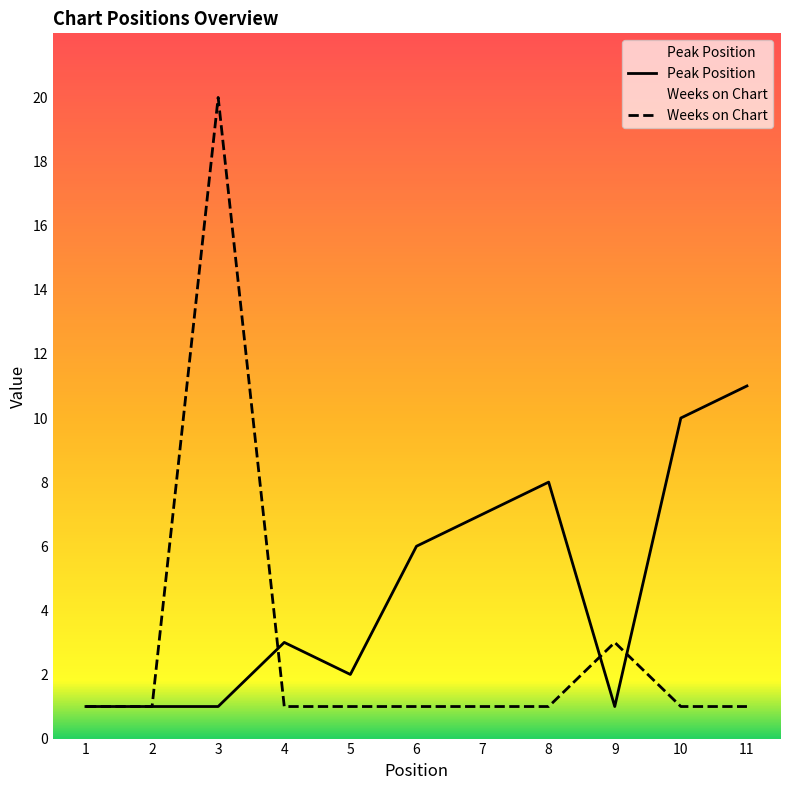

What is the minimum value shown in the chart?

1